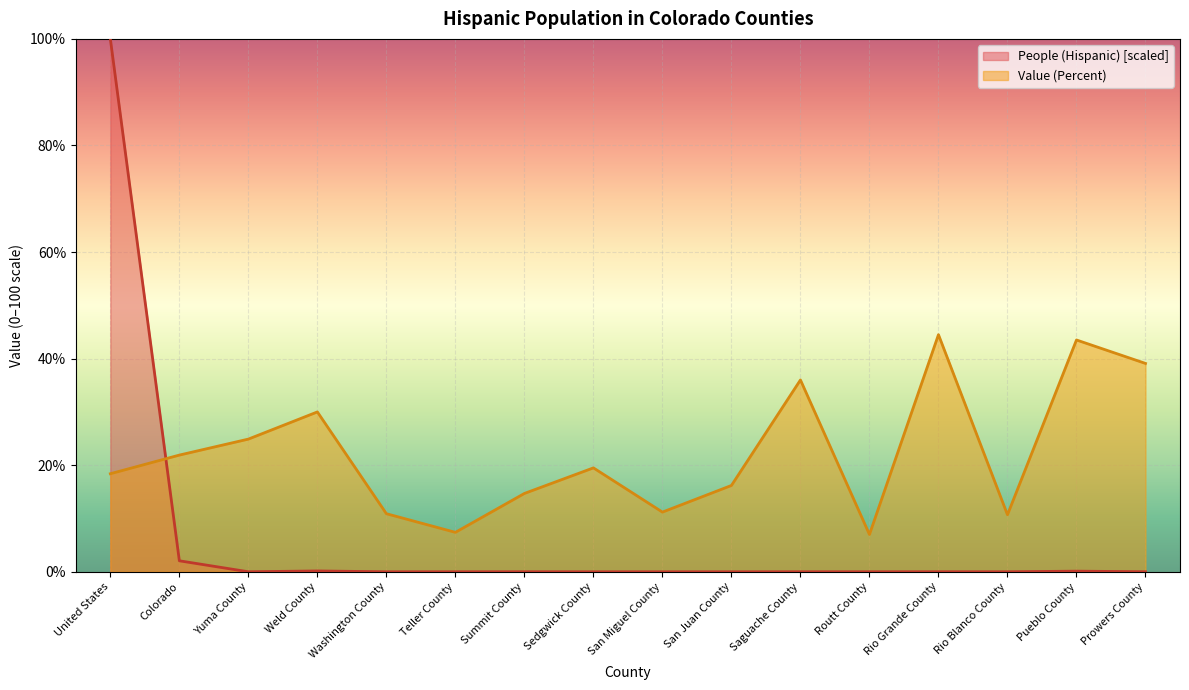

At how many categories does at least one series exceed 48?

1